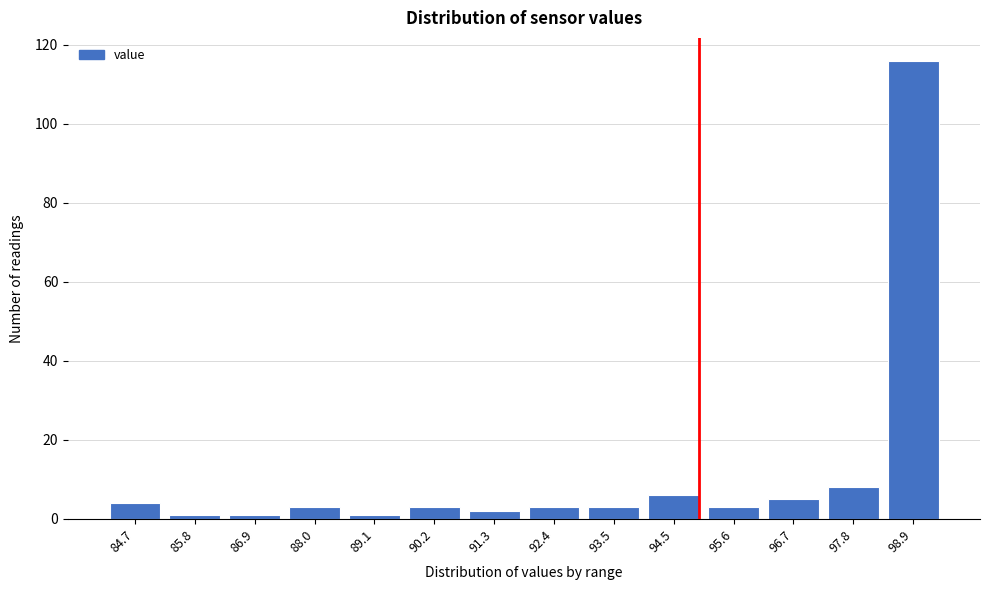

Reading left to right, what are all the values shown in this chart?

4	1	1	3	1	3	2	3	3	6	3	5	8	116